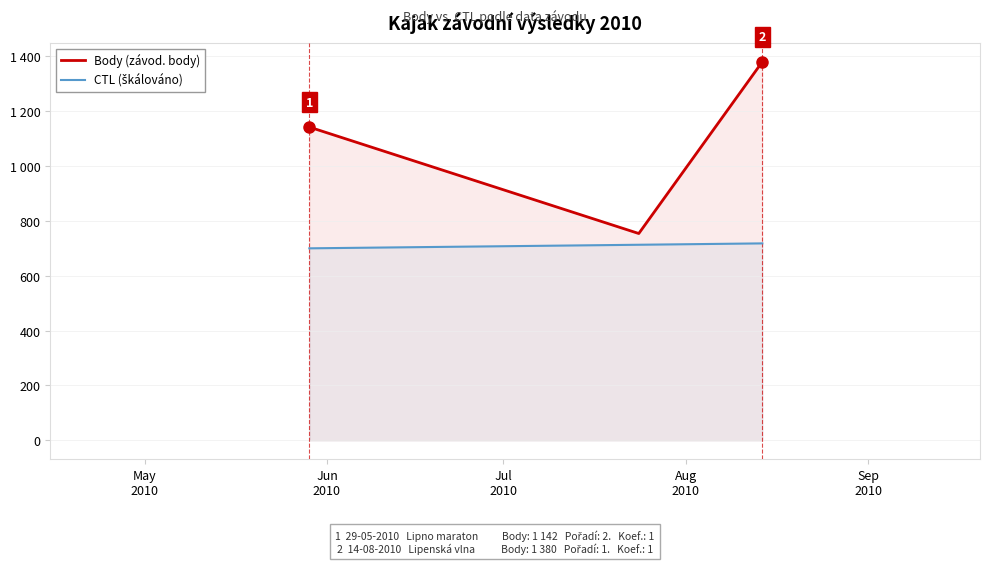

What is the sum of all CTL (škálováno) values?

2131